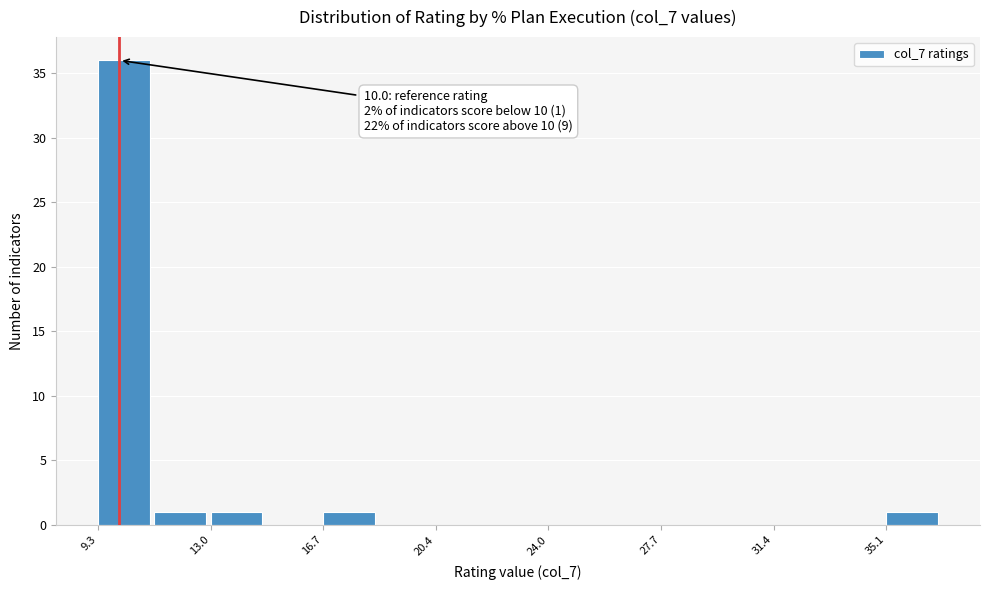

Around what value on the x-axis is the tallest bar? Give the approximate position of its centre, as read against the axis.

10.0